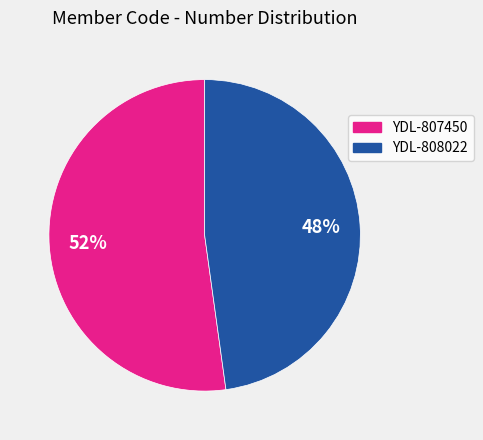

Is there any slice that represents more than half of the pie?

Yes